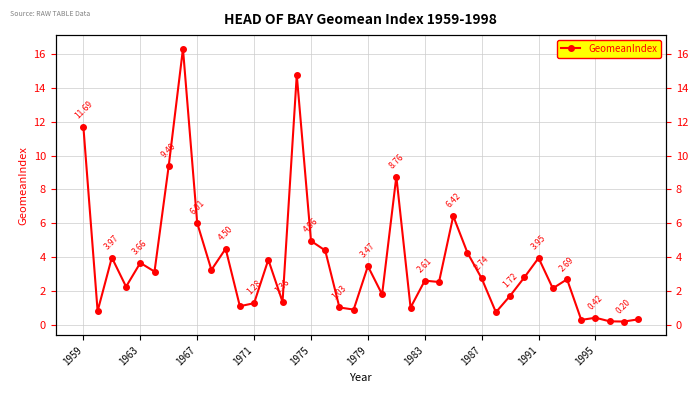

What is the difference between the second highest and minimum values?

14.6